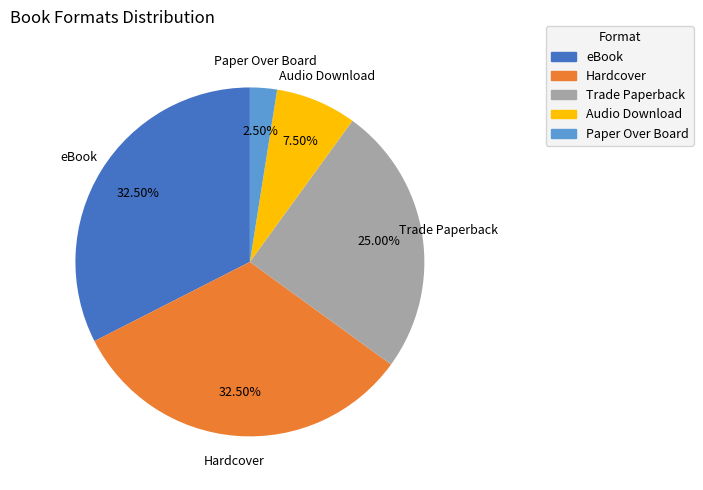

Is there a majority slice in this chart?

No